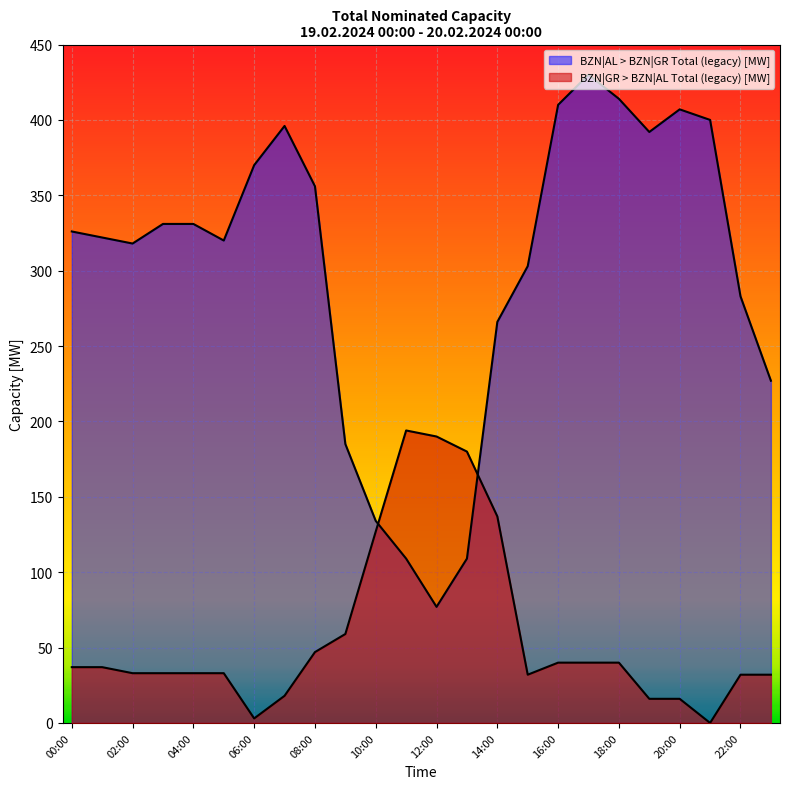

What is the total value across all series at 02:00?

351